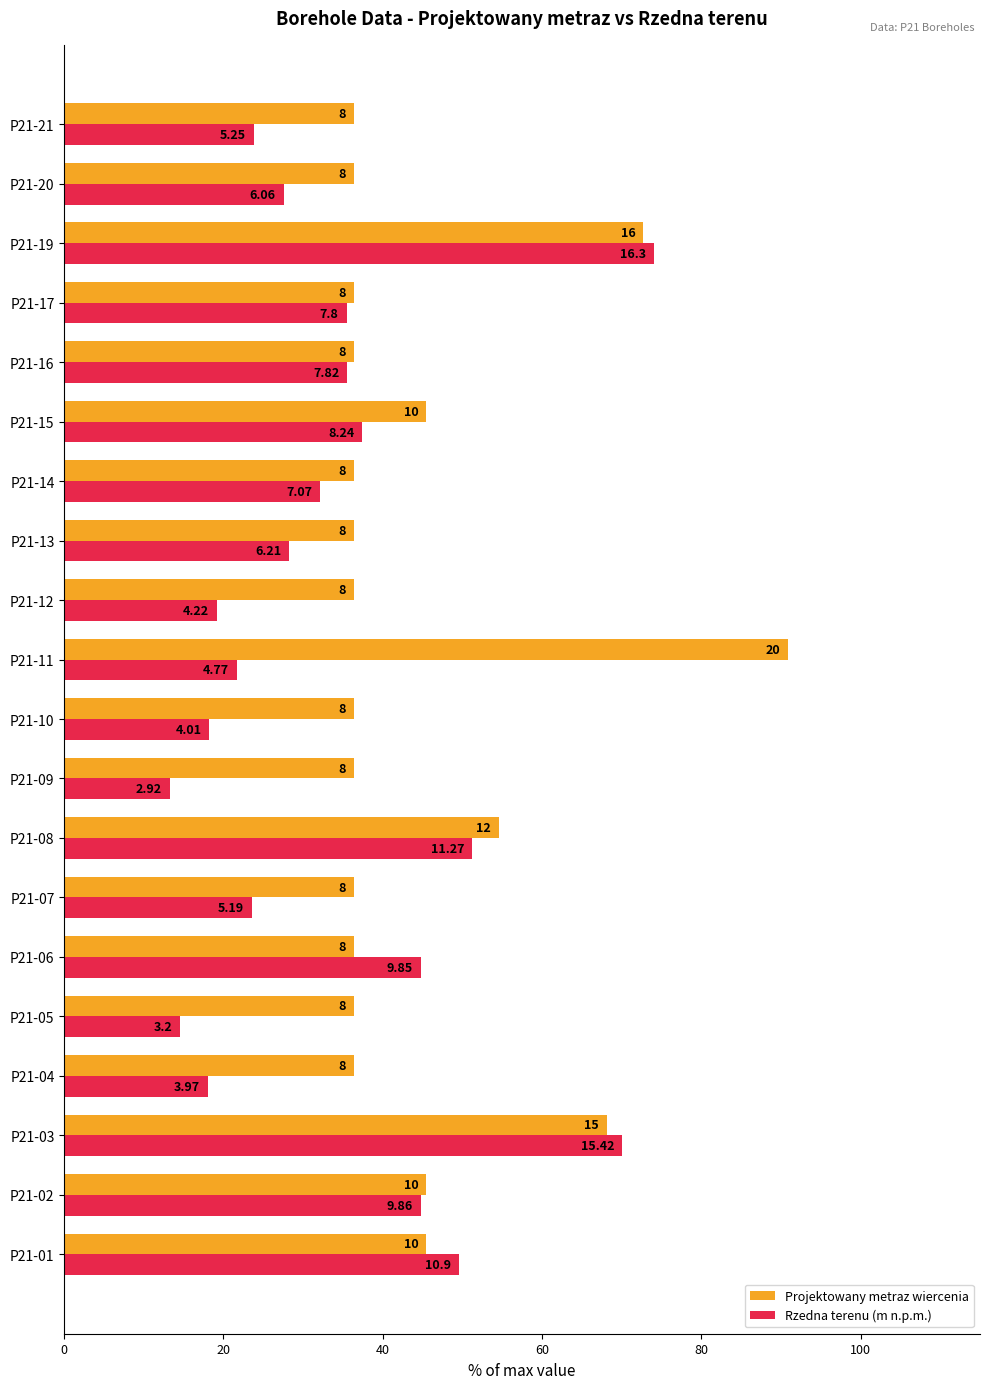

What is the average value of the Rzedna terenu (m n.p.m.) series?

34.2